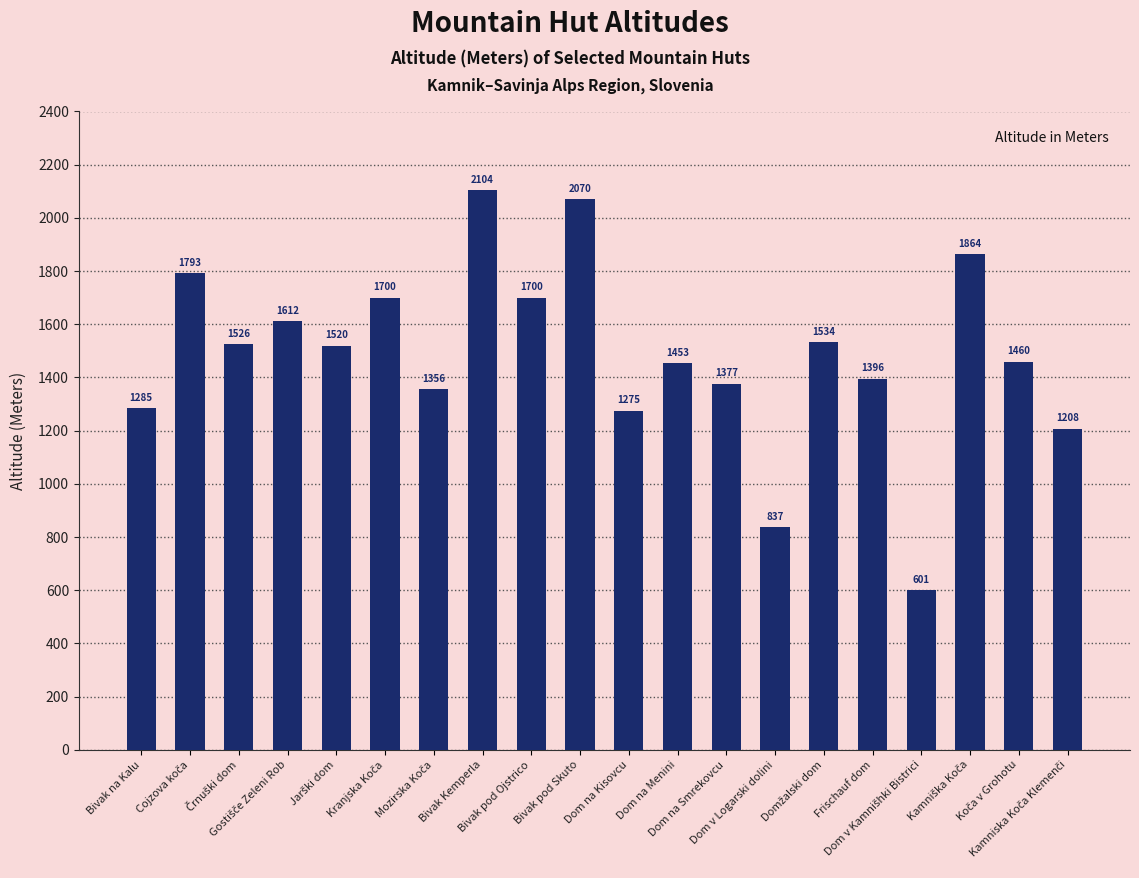

At which category does the chart reach its peak across all series?

Bivak Kemperla